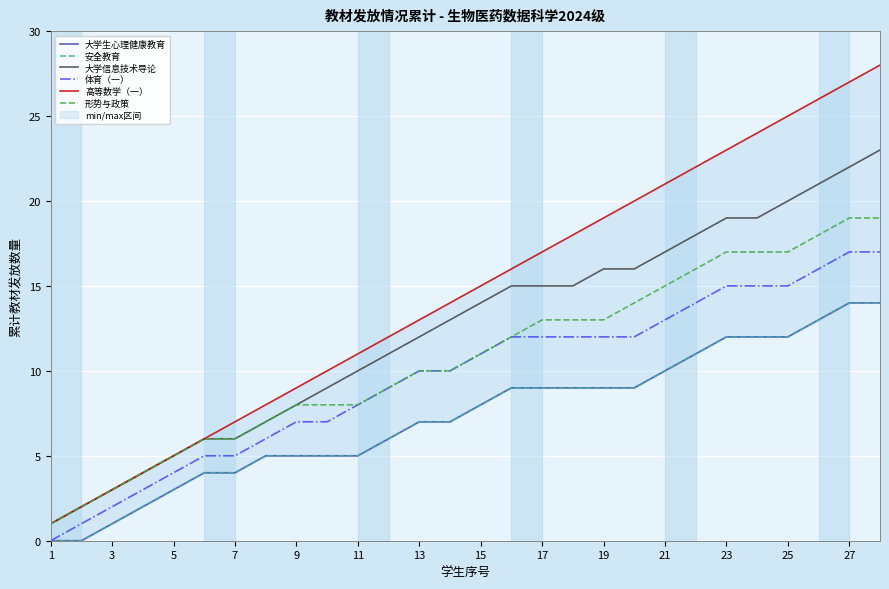

True or false: 大学信息技术导论 and 体育（一） intersect in this chart.

False